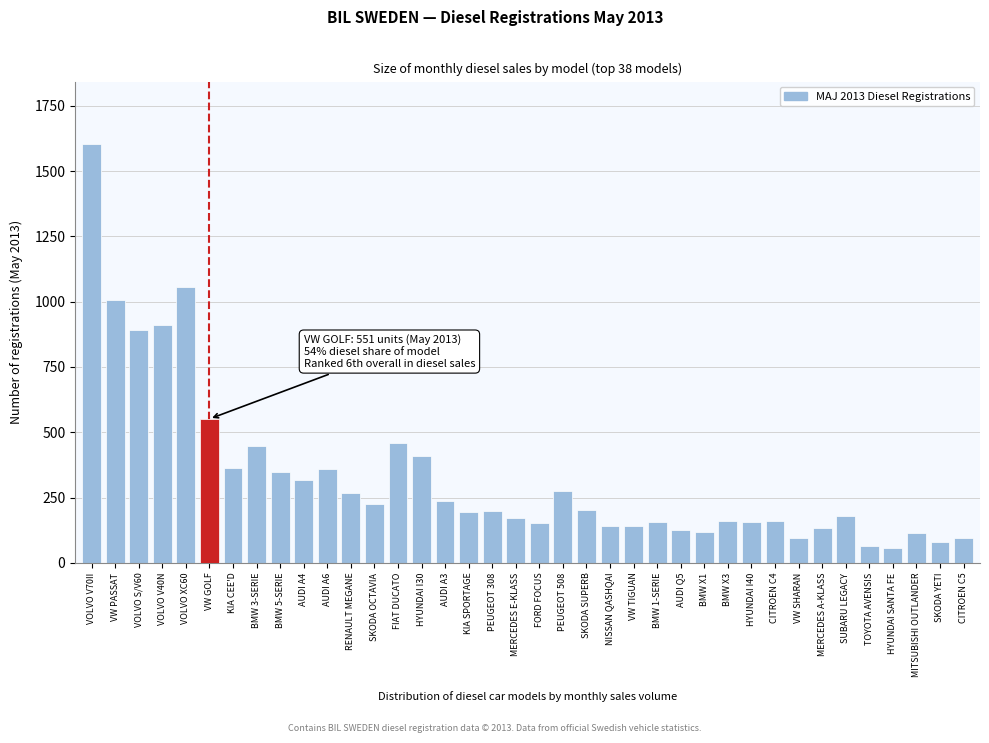

The value at VW SHARAN is 159. True or false?

False